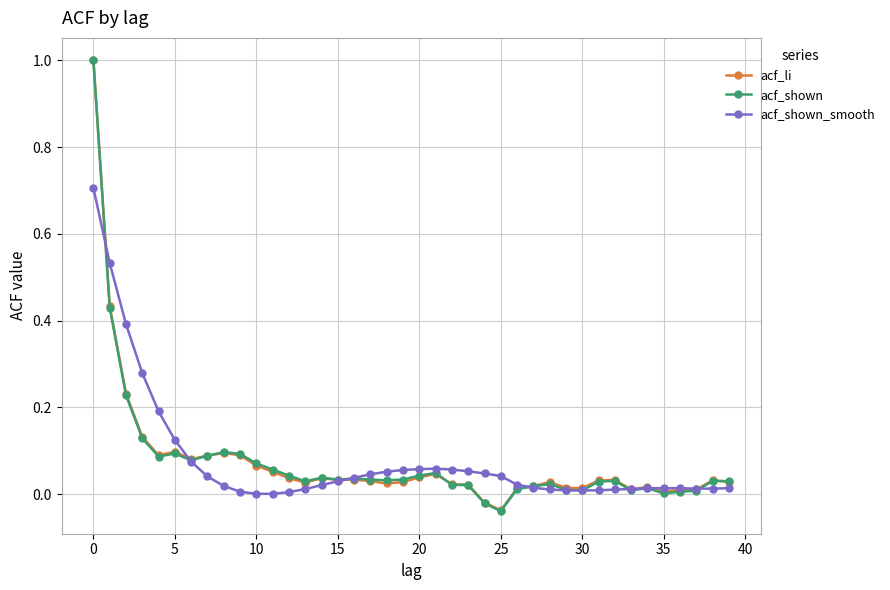

What is the difference between the maximum and minimum values in the acf_shown series?

1.0